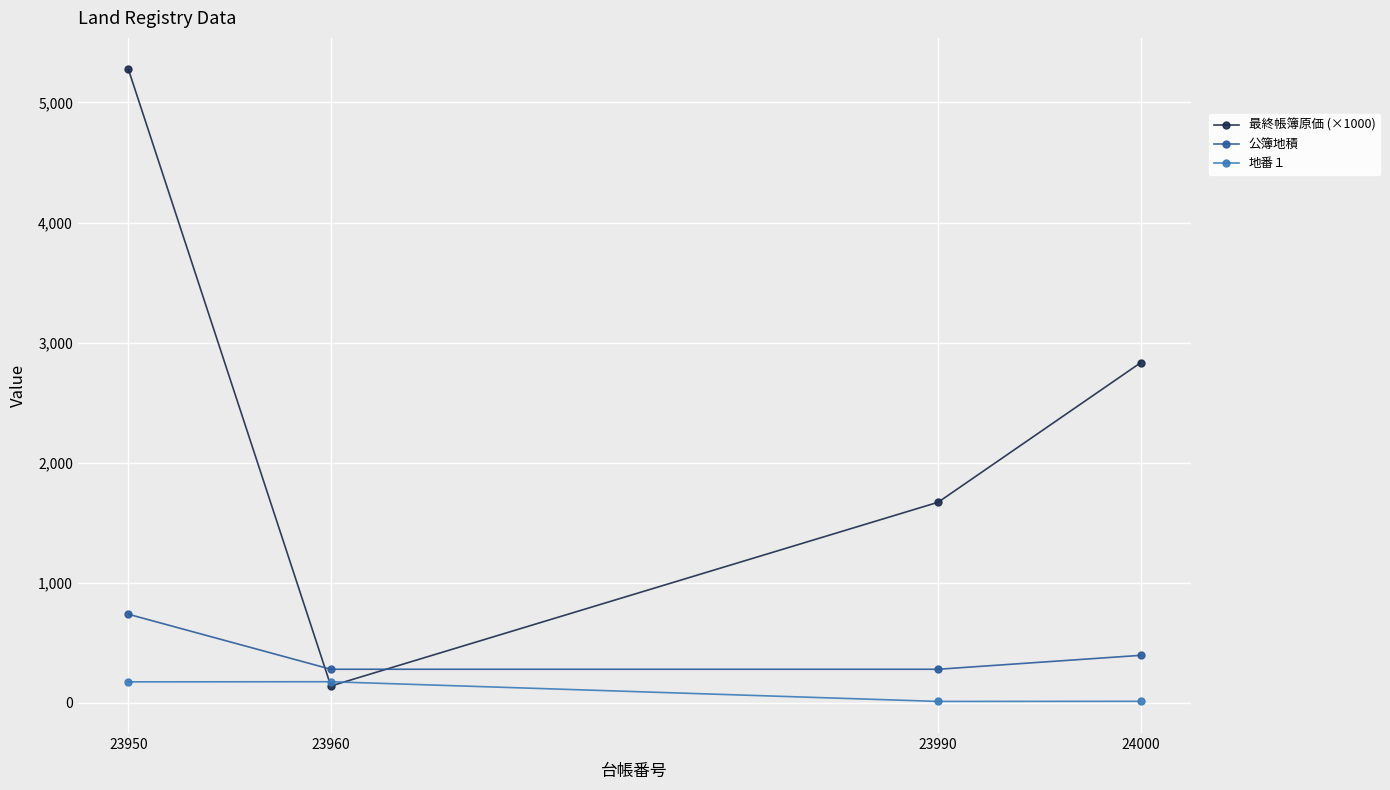

Which series has the largest total across all categories?

最終帳簿原価 (×1000)